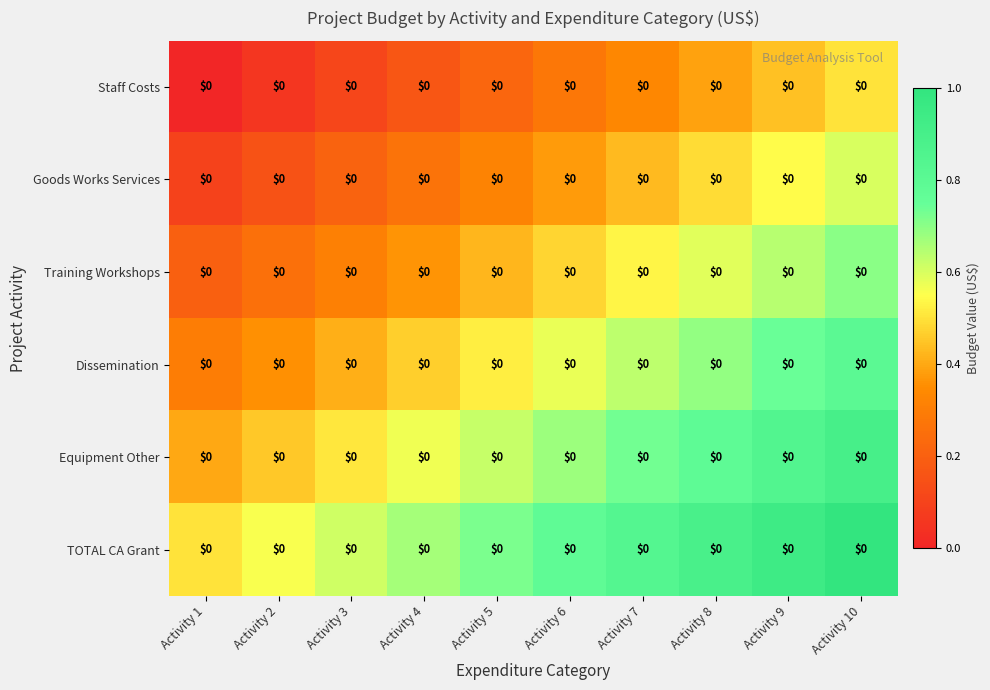

Which category has the lowest value in the TOTAL CA Grant series?

Activity 1